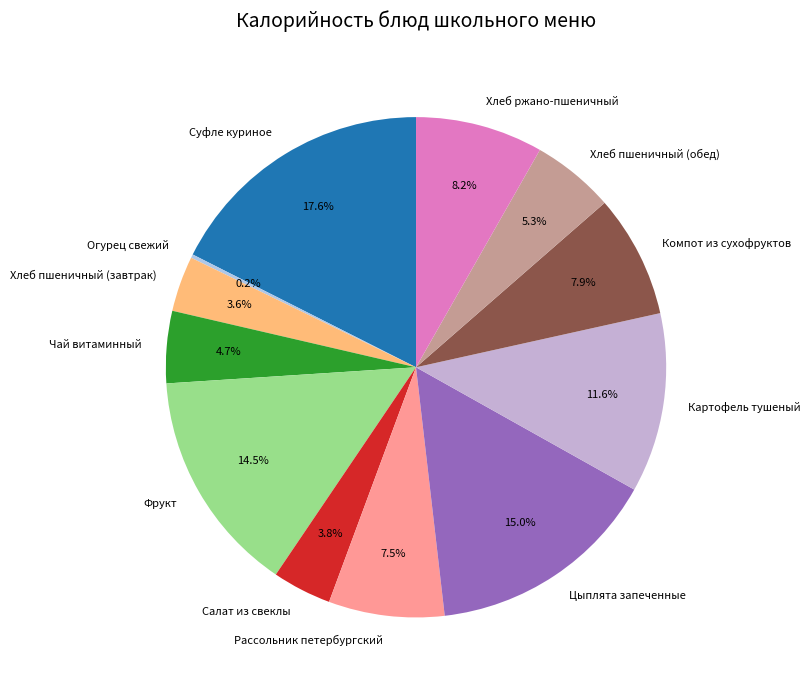

Which category has the biggest portion of the pie?

Суфле куриное